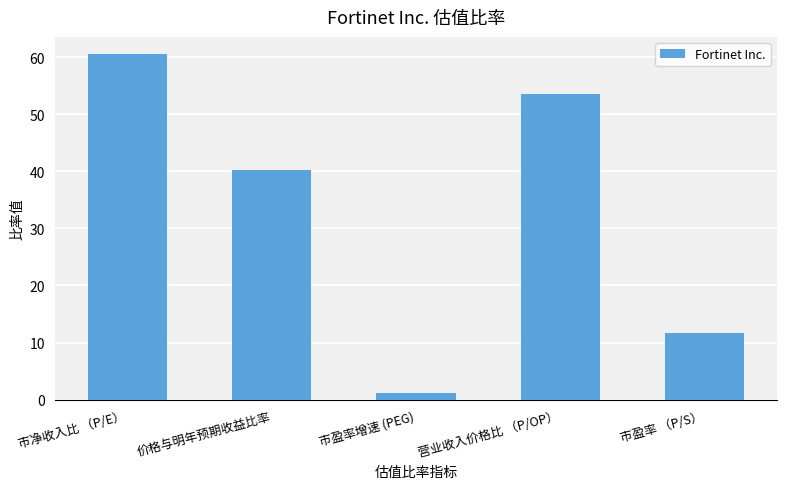

At which label is the value closest to 30?

价格与明年预期收益比率